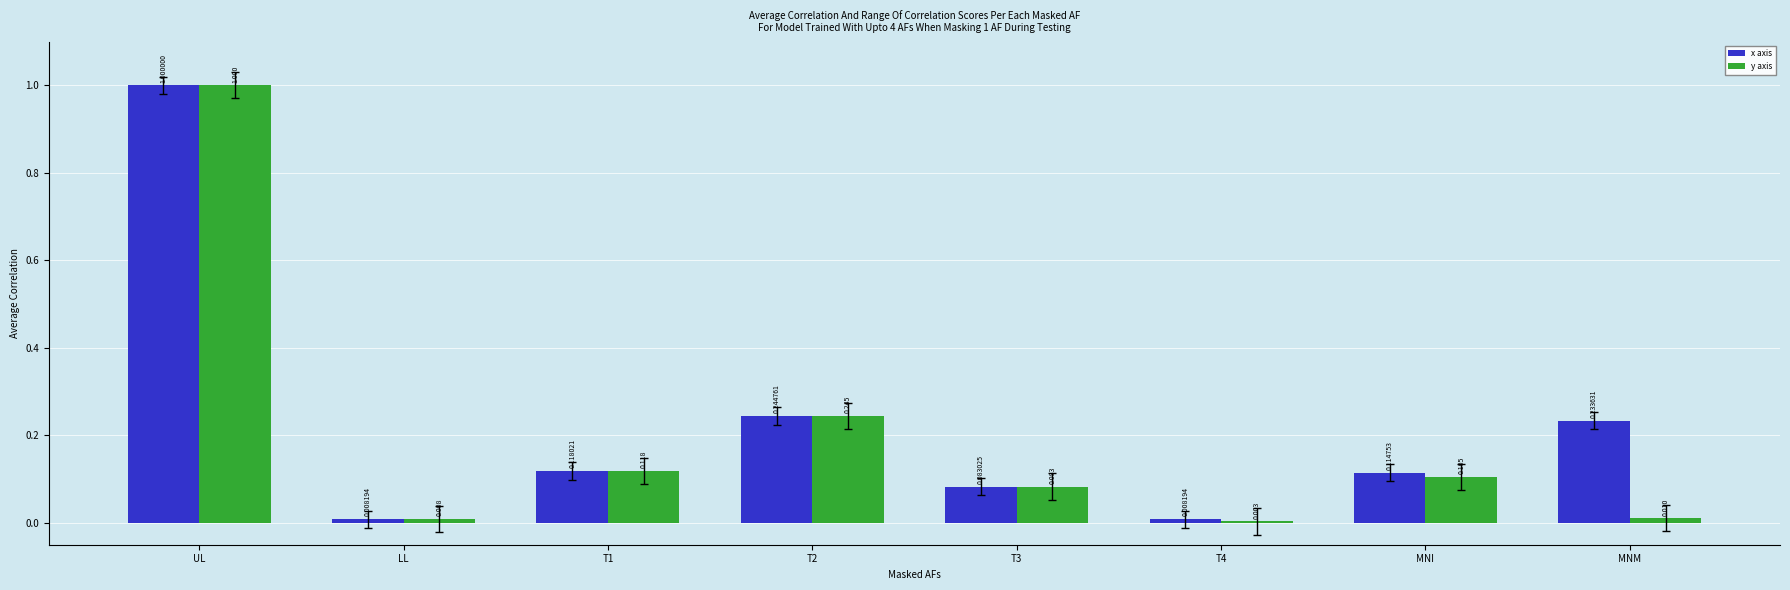

Between UL and MNI, which series saw the biggest shift?

y axis